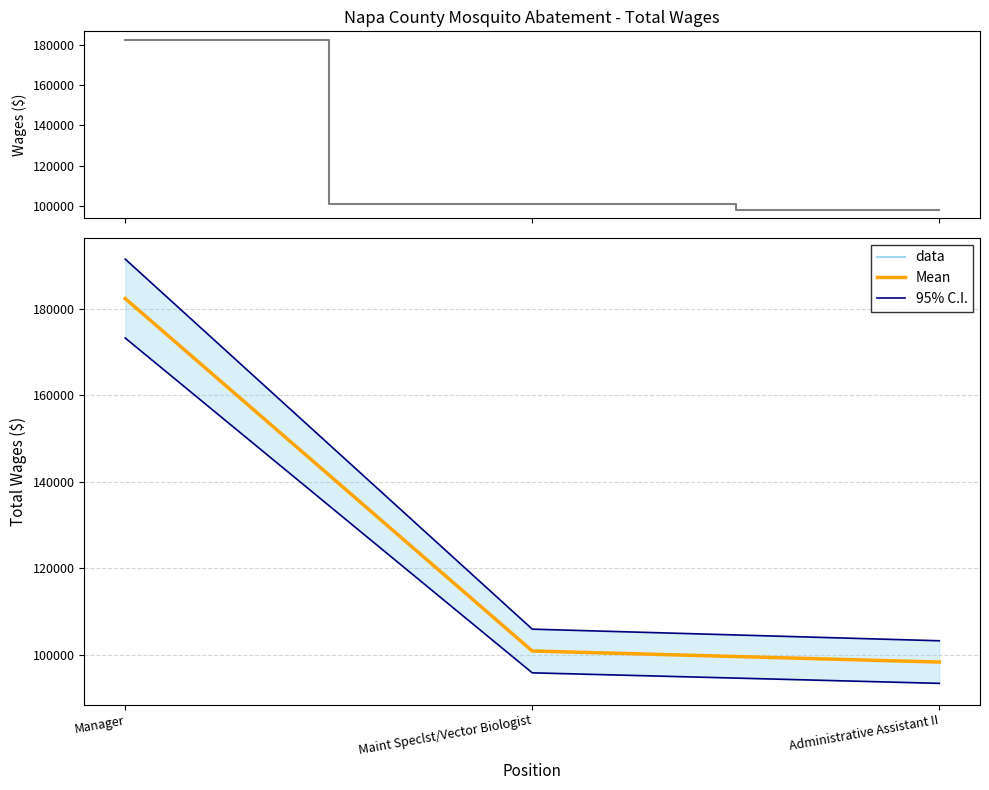

How many data points does each series have?

3